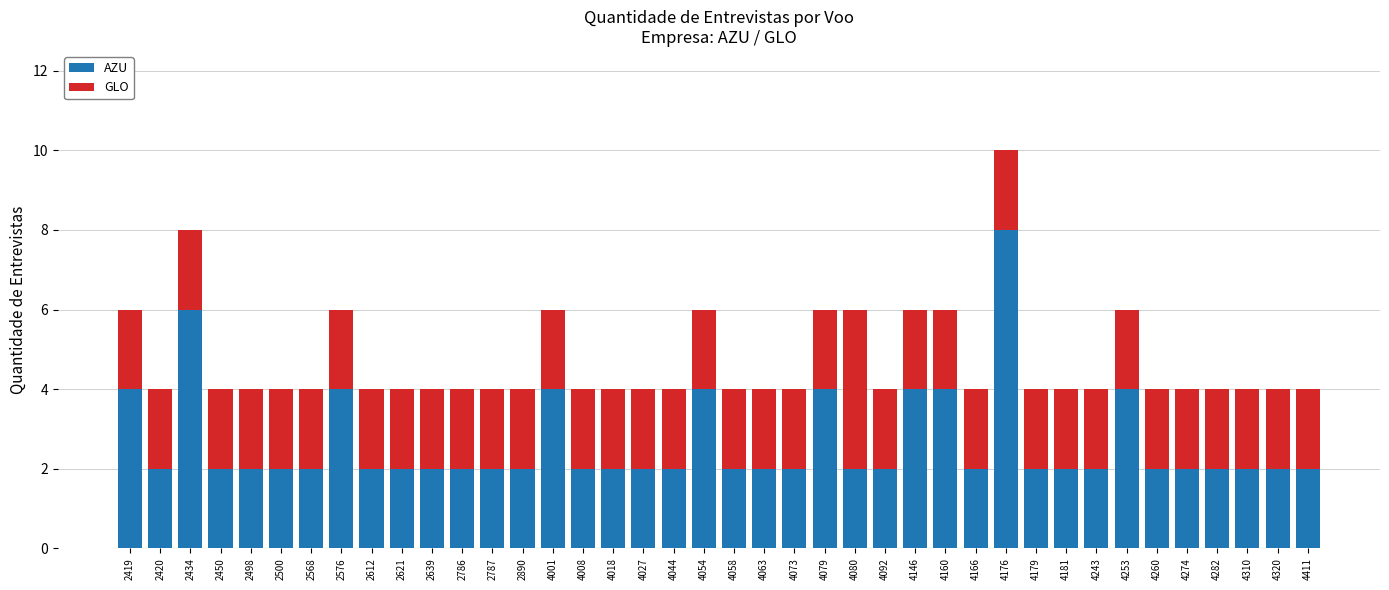

At which category is the sum across all series the highest?

4176